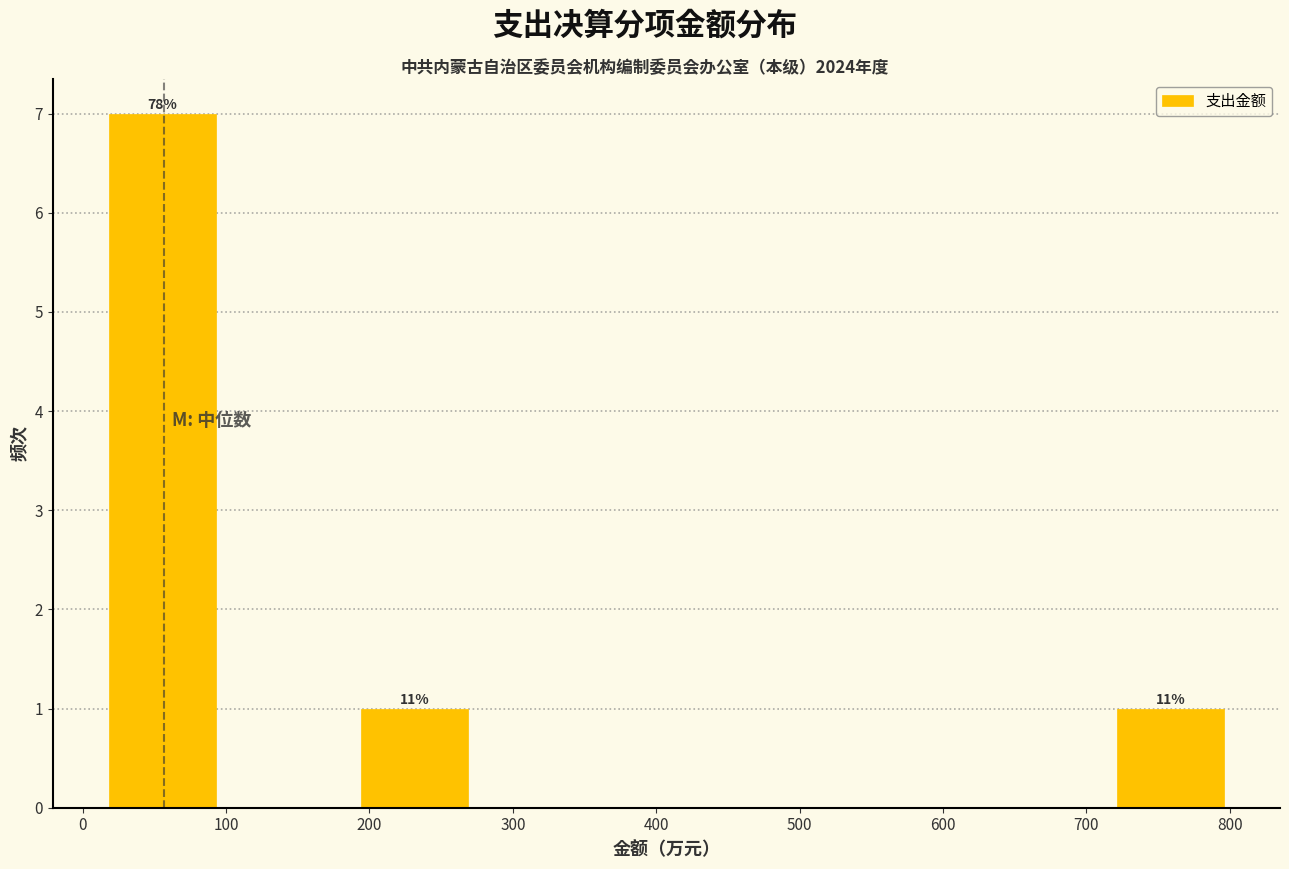

Which range on the x-axis has the tallest bar?

20 to 110